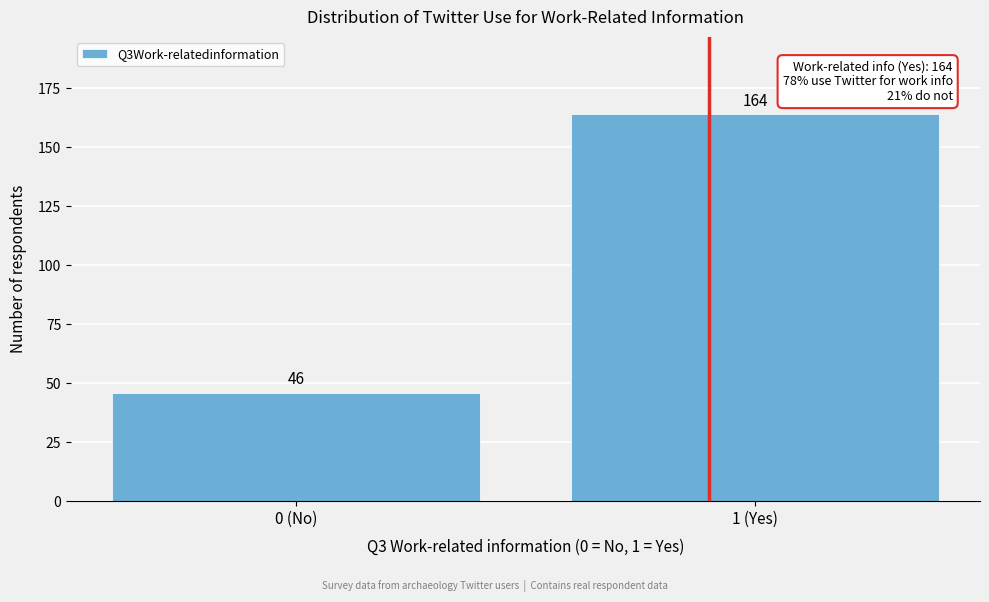

Reading left to right, what are all the values shown in this chart?

0 (No)=46	1 (Yes)=164